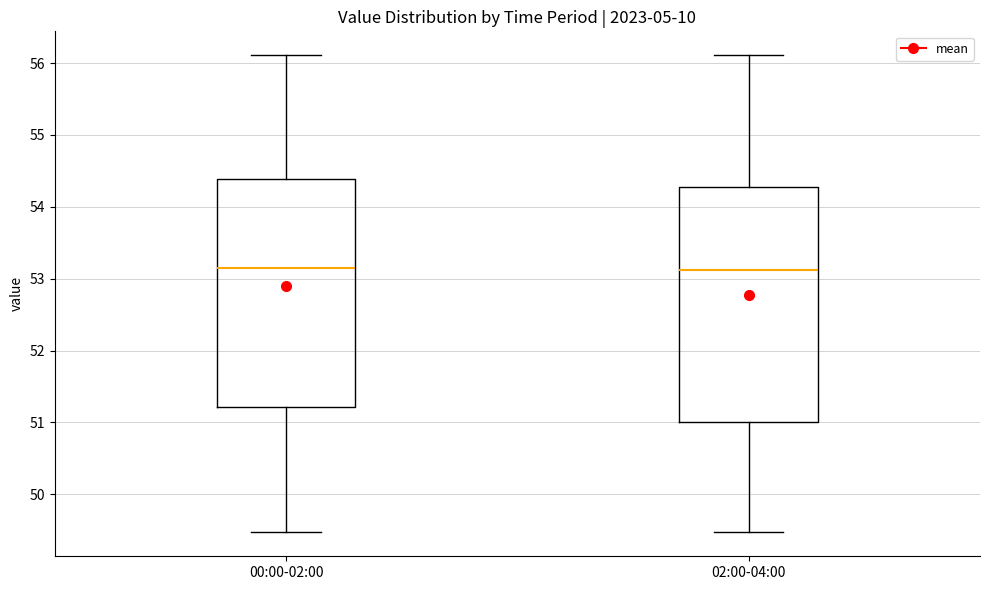

Where does the upper whisker of the box for 02:00-04:00 end on the y-axis? The values are not printed on the chart, so give them approximately, as read against the axis.

56.1